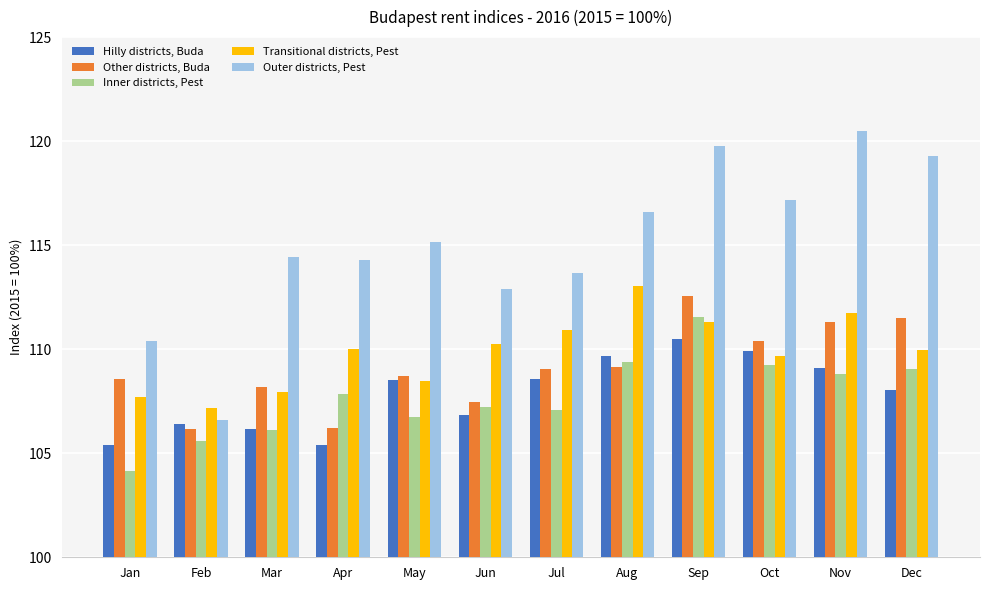

What is the difference between the highest and lowest values at Jan?

6.2